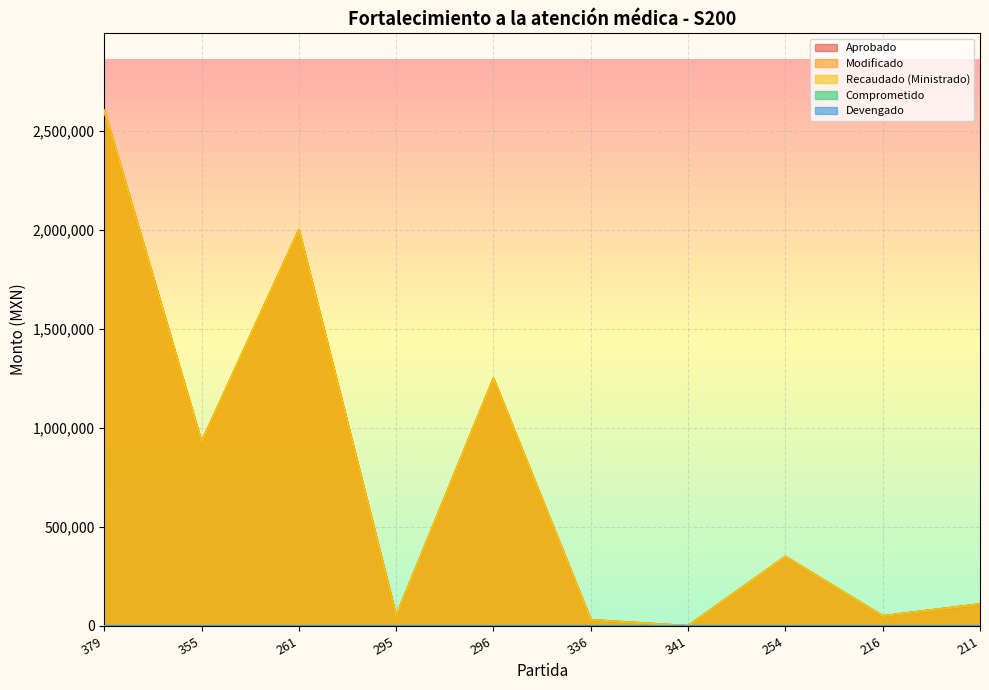

Reading right to left, extract all data points from this chart.

Aprobado: 211=110000.0	216=50000.0	254=350000.0	341=0.0	336=30000.0	296=1250000.0	295=50000.0	261=2000000.0	355=928740.0	379=2604000.0
Modificado: 211=110000.0	216=50000.0	254=350000.0	341=8.2	336=30000.0	296=1250000.0	295=50000.0	261=2000000.0	355=928740.0	379=2604000.0
Recaudado (Ministrado): 211=110000.0	216=50000.0	254=350000.0	341=8.2	336=30000.0	296=1250000.0	295=50000.0	261=2000000.0	355=928740.0	379=2604000.0